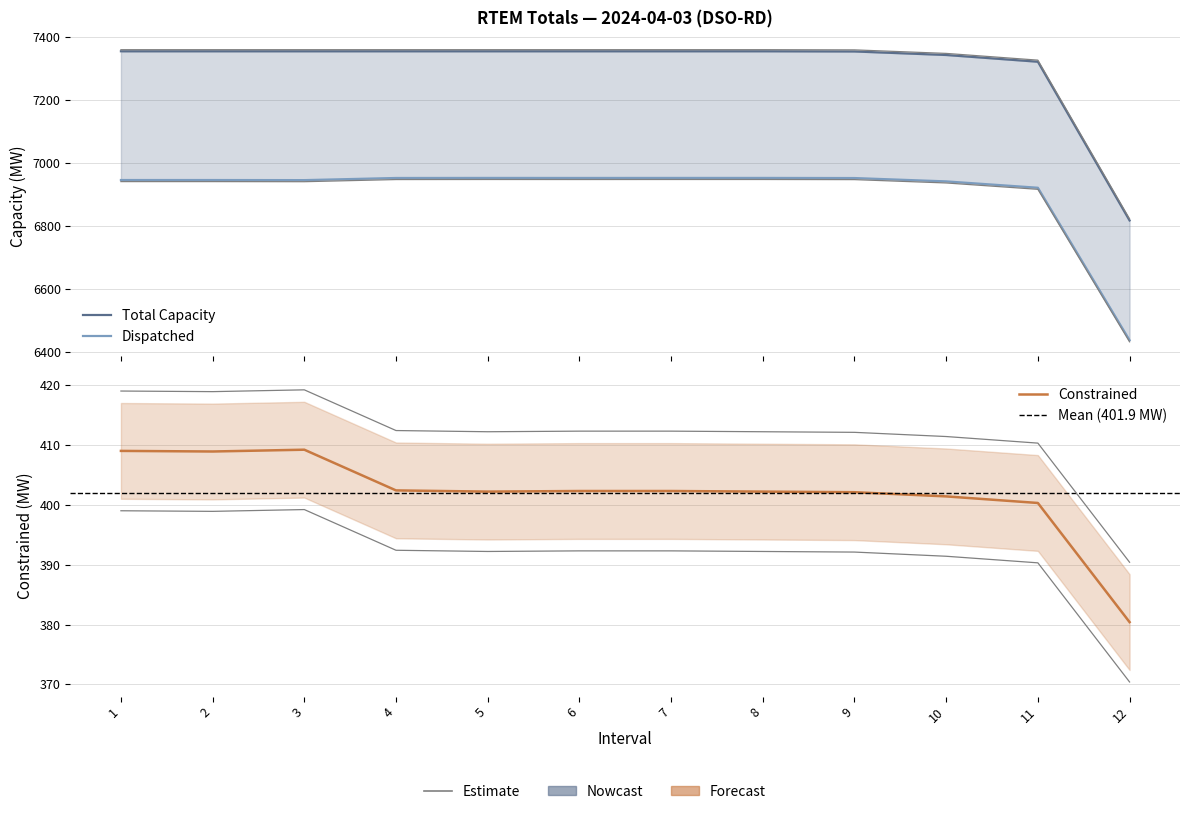

What is the sum of all Constrained values?

4822.7